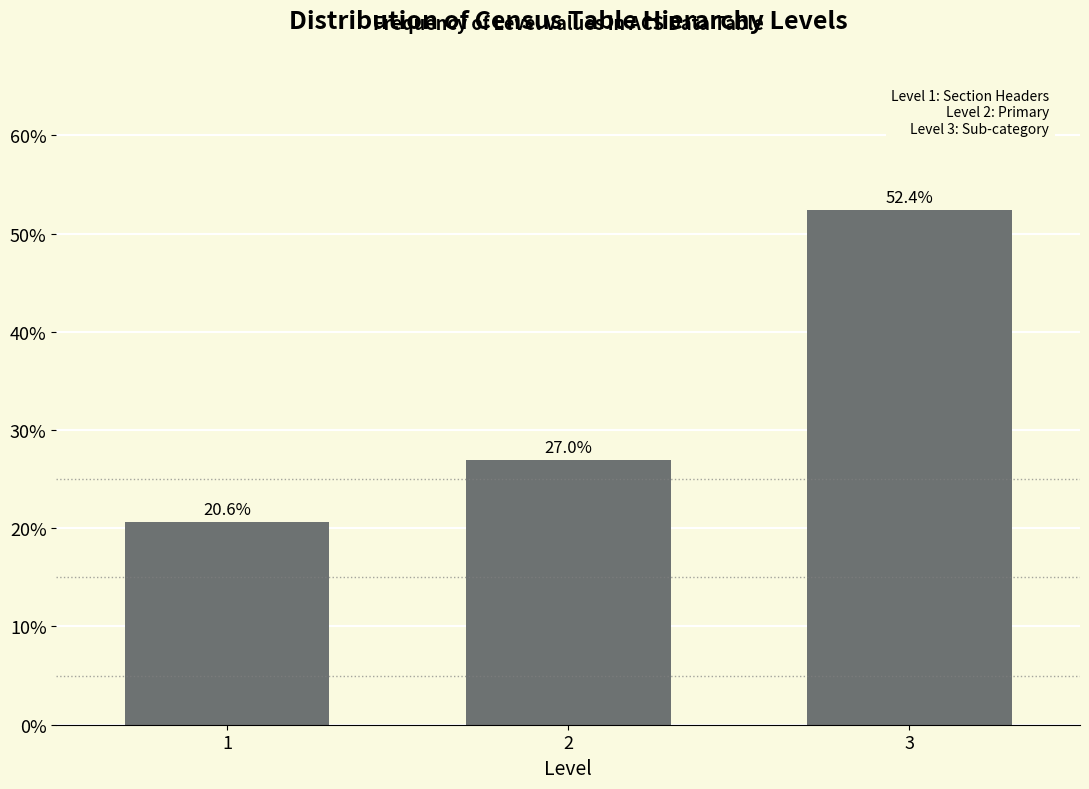

Reading right to left, what are all the values shown in this chart?

3=52.4	2=27.0	1=20.6